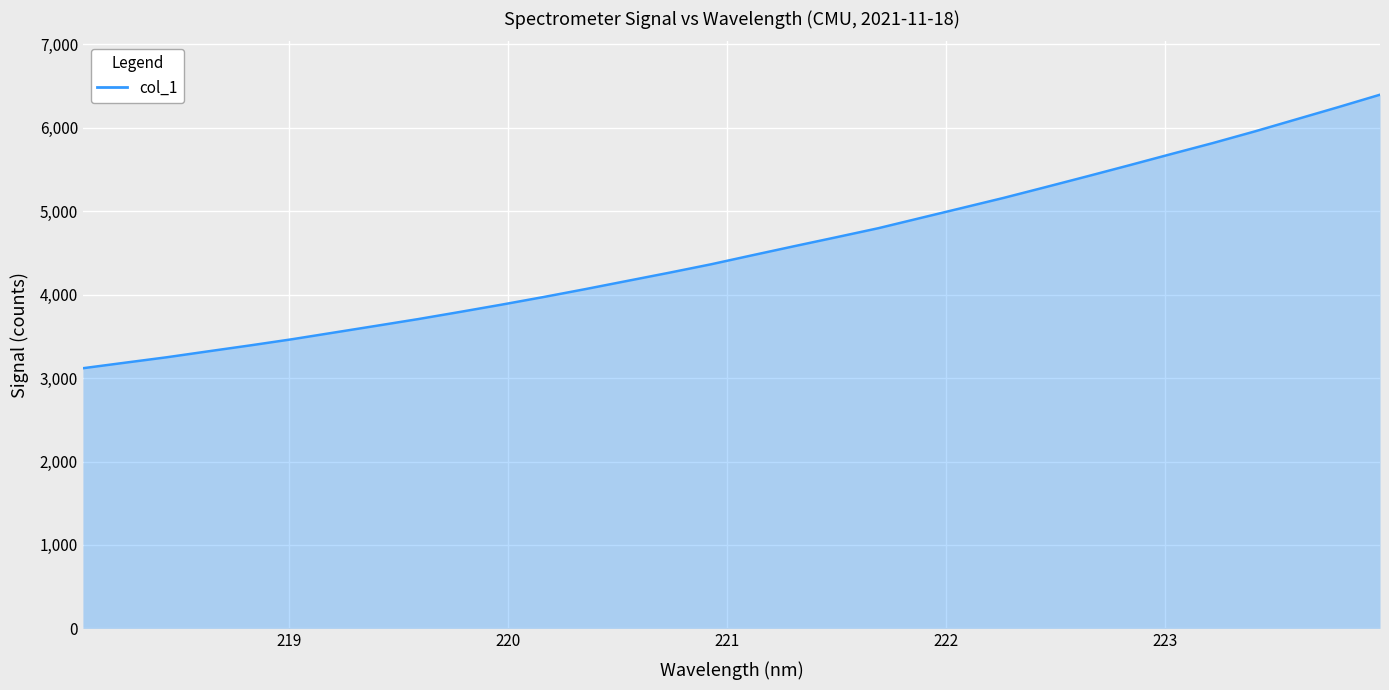

What is the difference between the maximum and minimum values?

3278.9